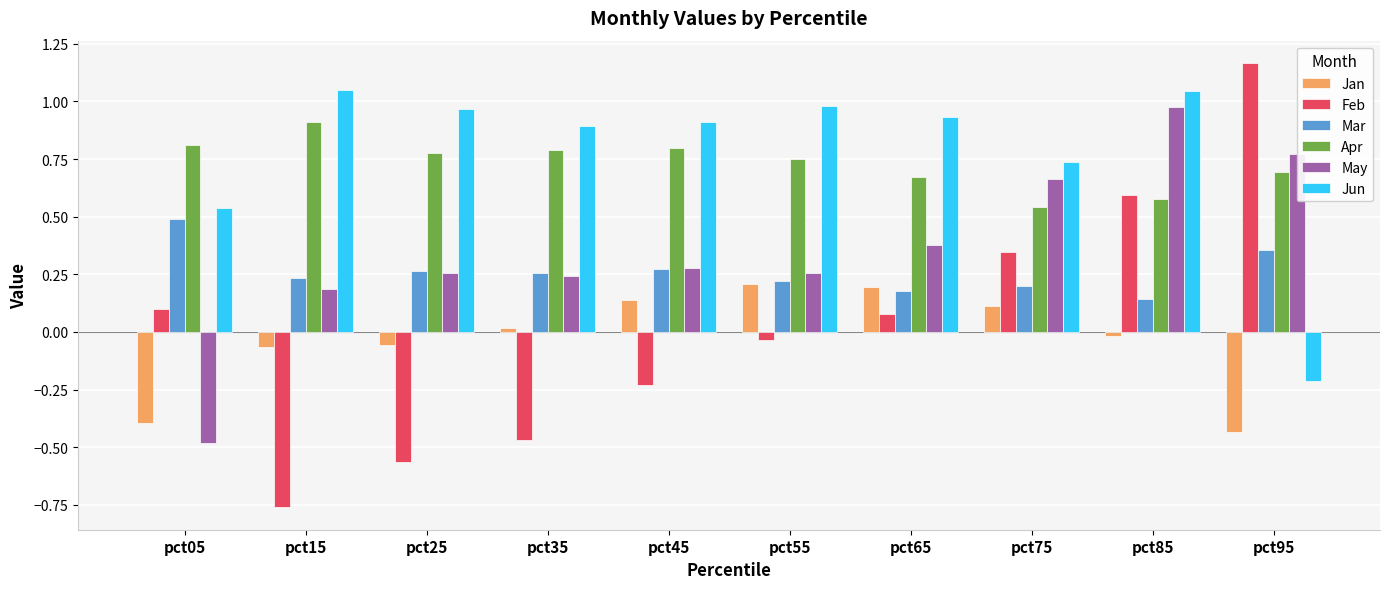

The Jun series shows -0.2 at pct95. True or false?

True